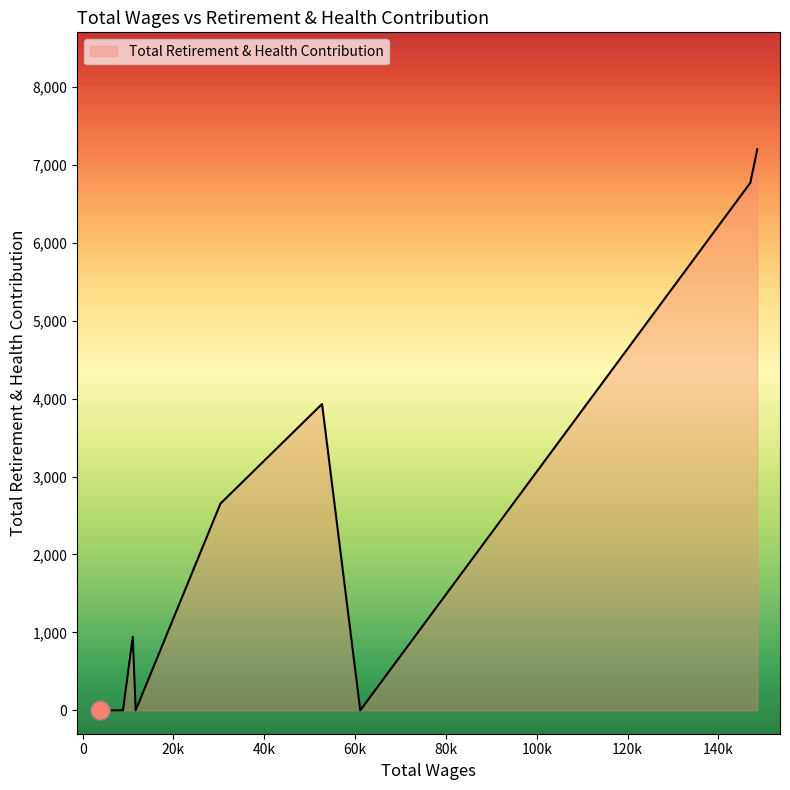

What is the greatest value displayed?

7200